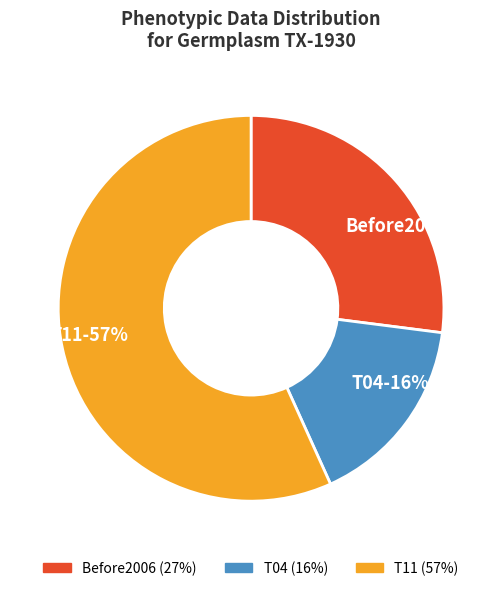

True or false: T11 accounts for 57% of the total.

True